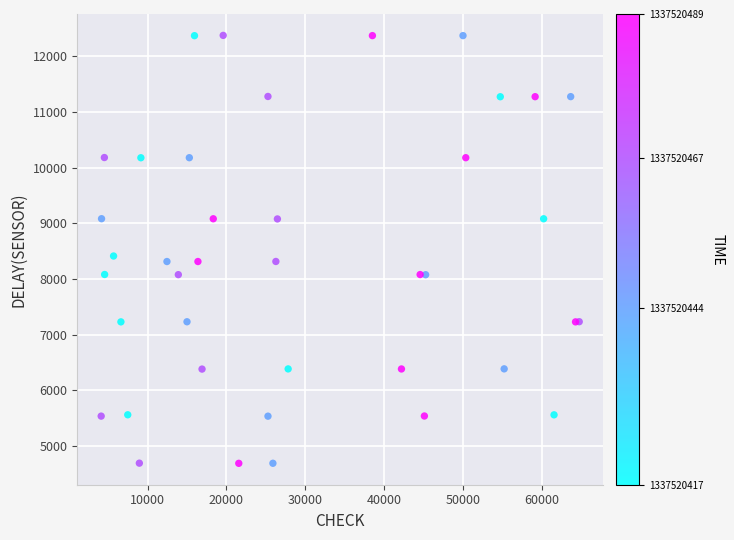

What Y value in the scatter plot is closest to 8534?

8415